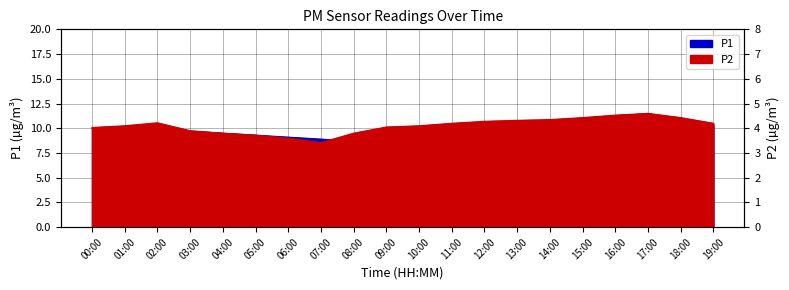

What is the change in value from 14:00 to 15:00?

+0.6